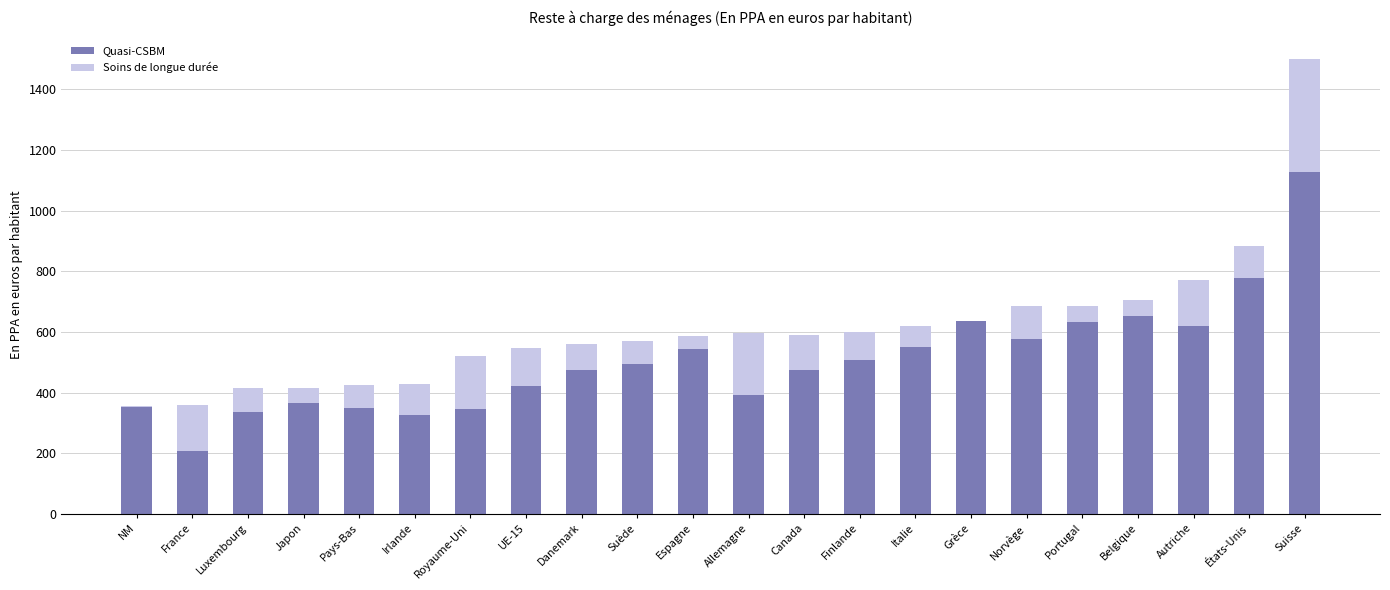

Does the chart contain stacked bars?

Yes